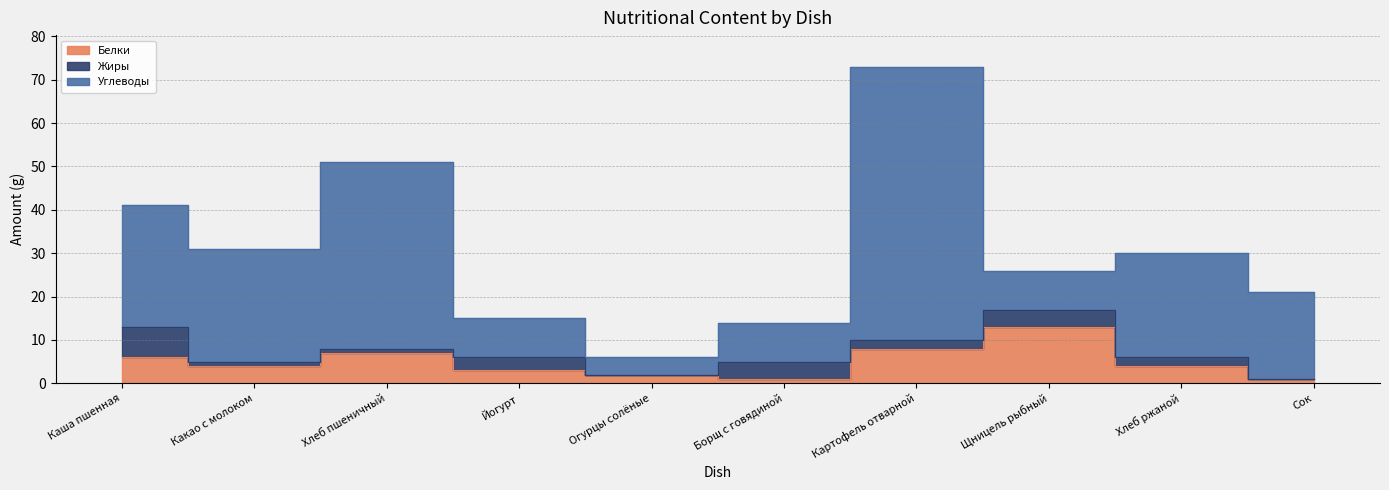

At which category does Углеводы reach its first local valley?

Какао с молоком